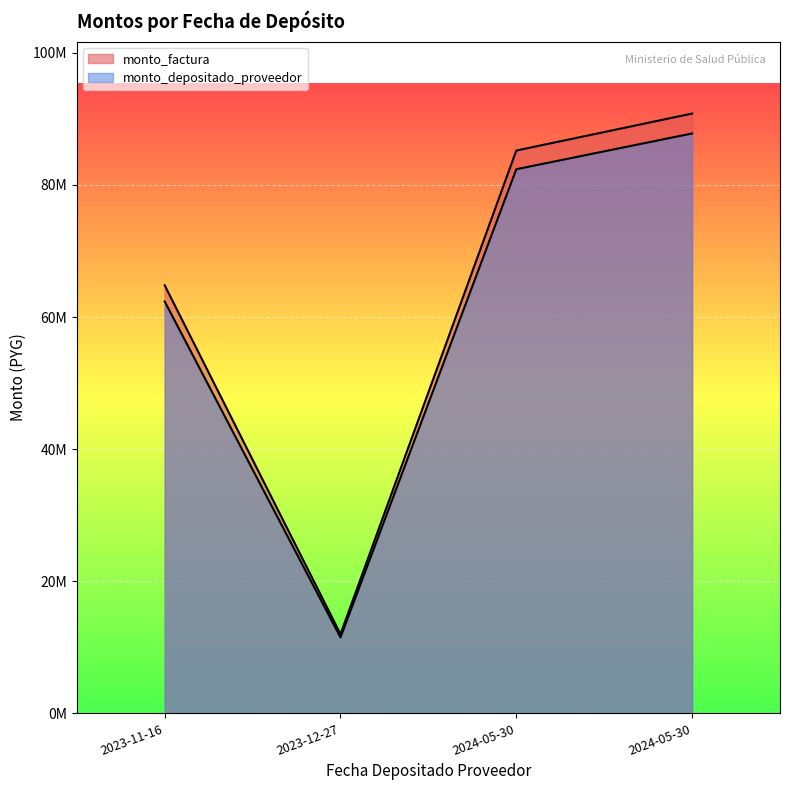

Rank the series at 2023-11-16 from lowest to highest value.

monto_depositado_proveedor, monto_factura